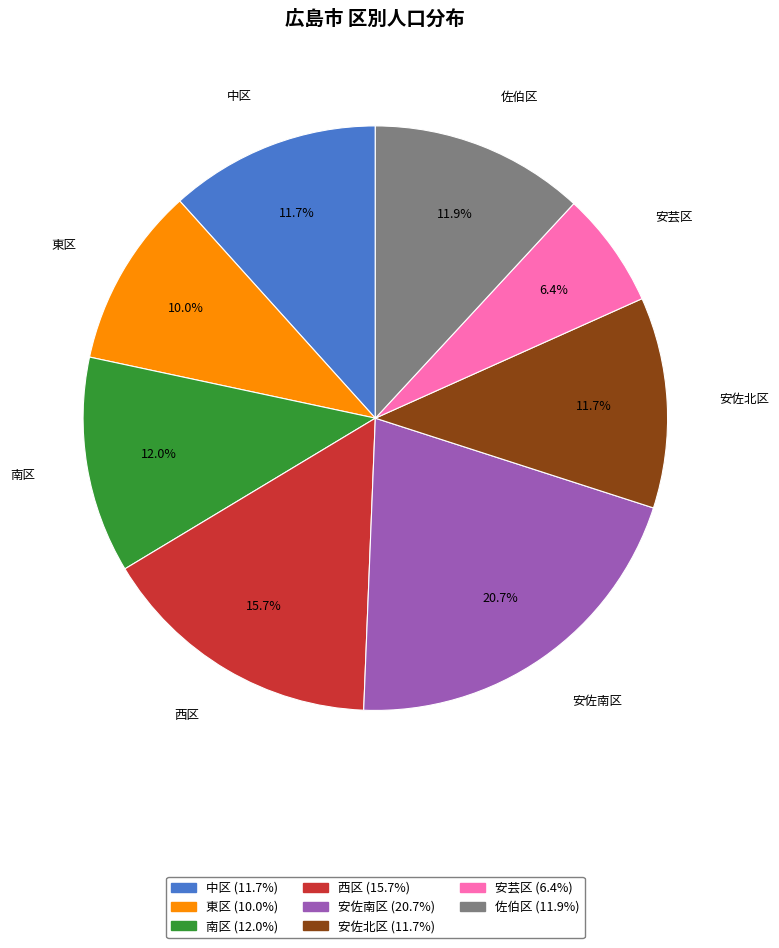

To the nearest percent, what is the average slice percentage?

12%